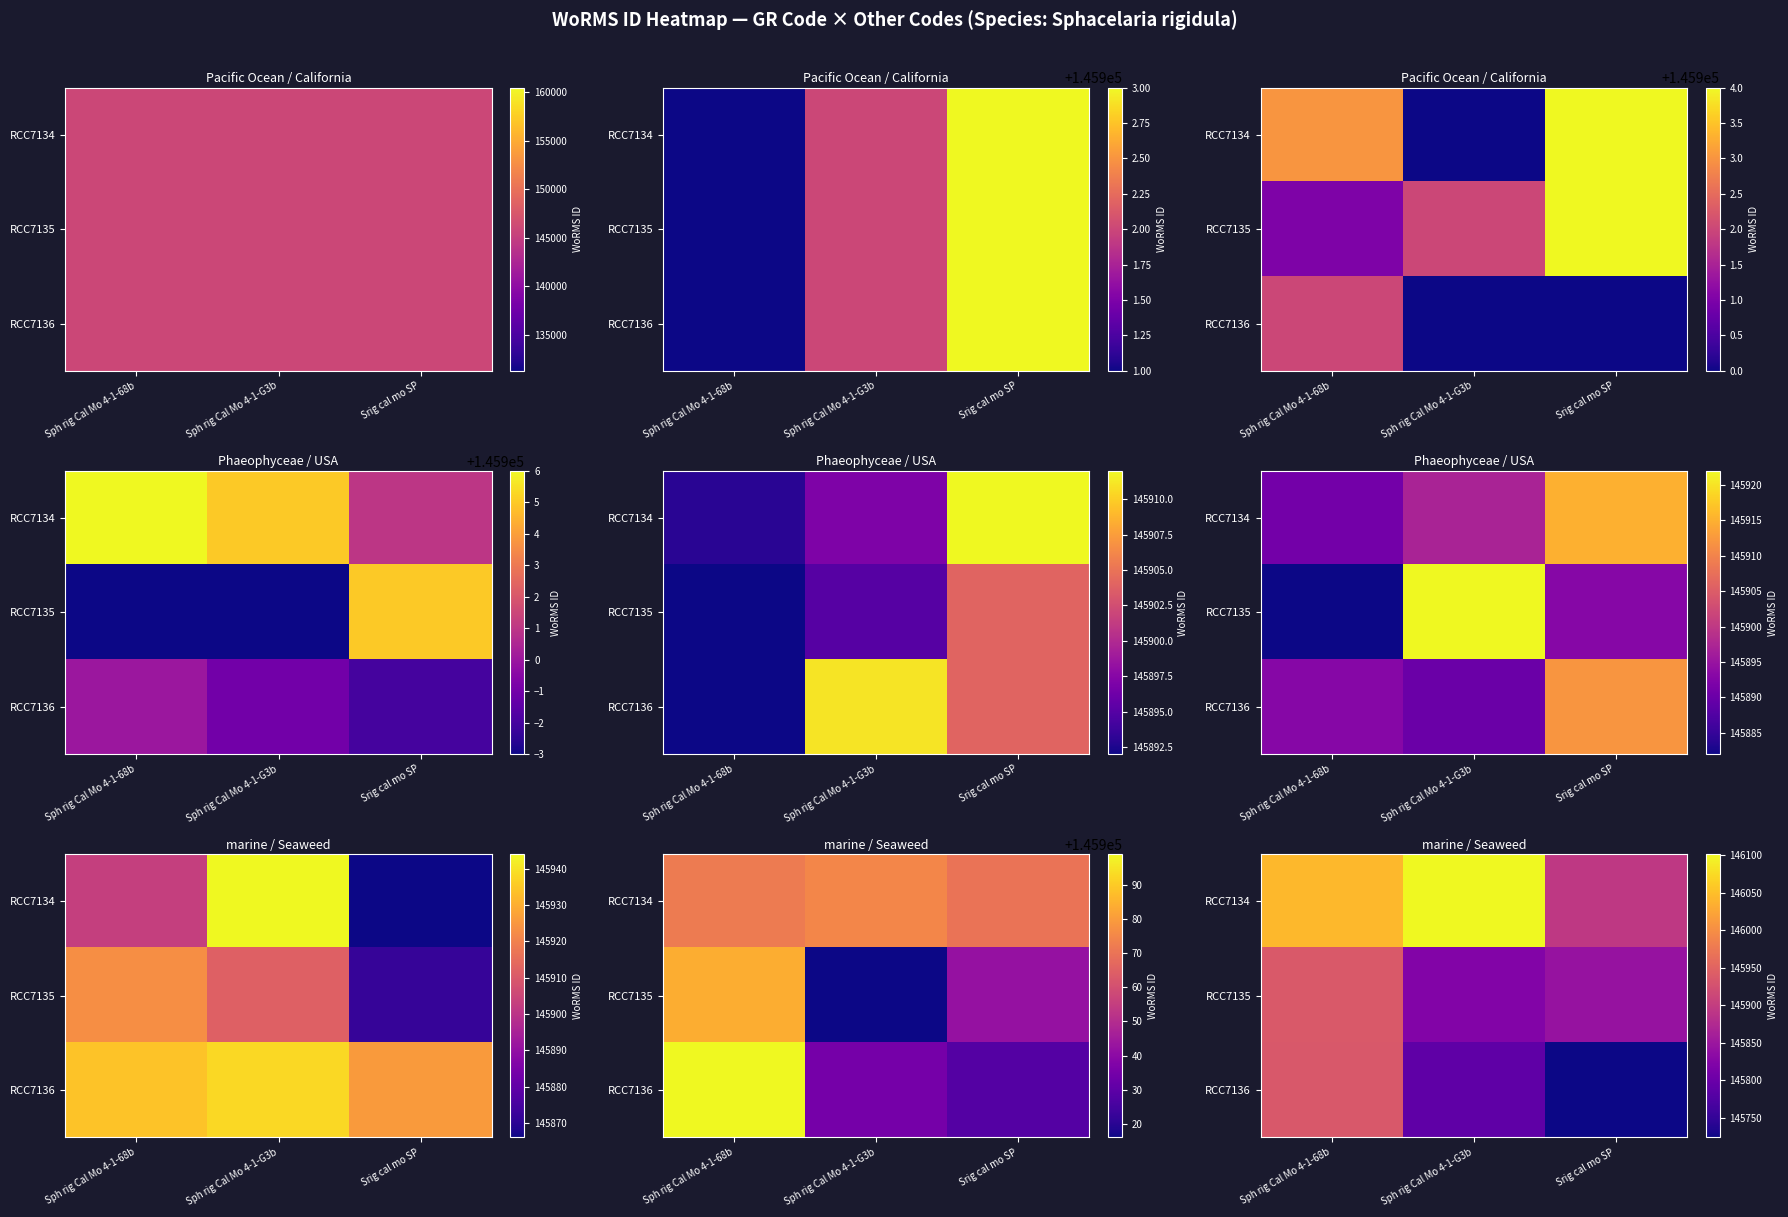

Which series changed the most between Sph rig Cal Mo 4-1-68b and Sph rig Cal Mo 4-1-G3b?

RCC7136